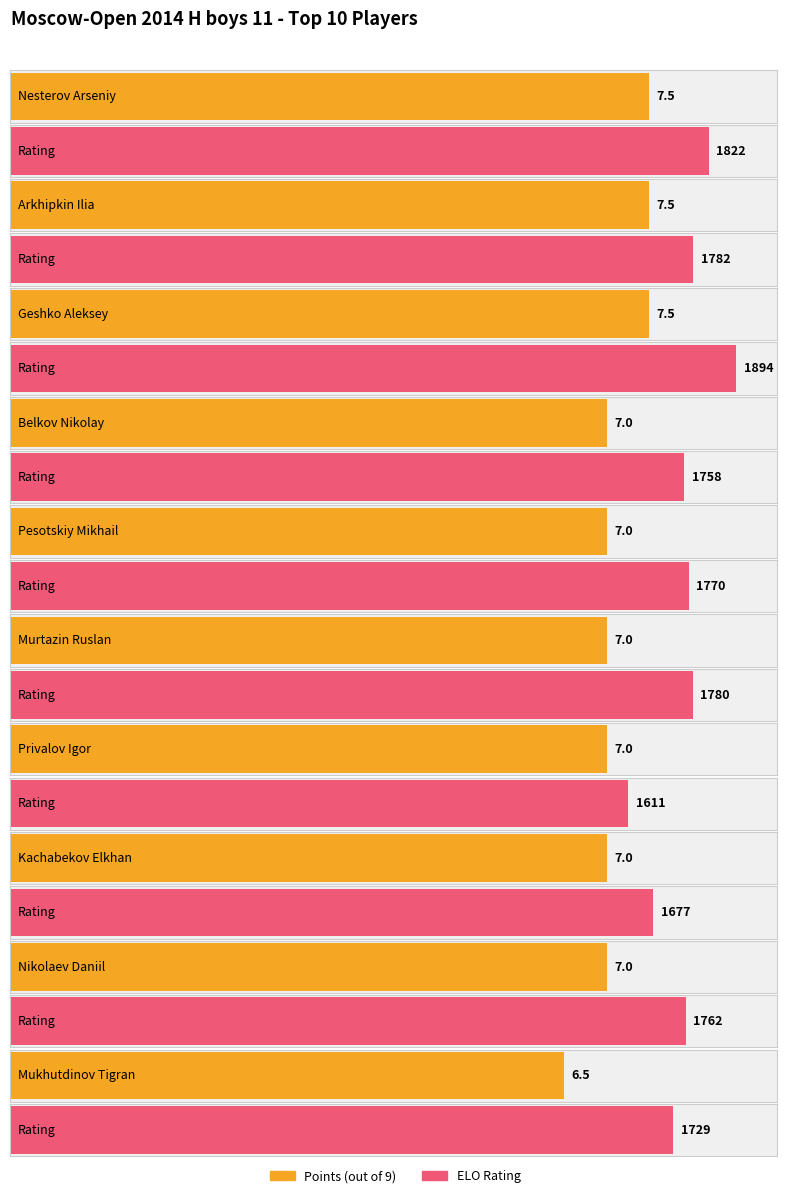

At which label does Points reach its peak?

Nesterov Arseniy